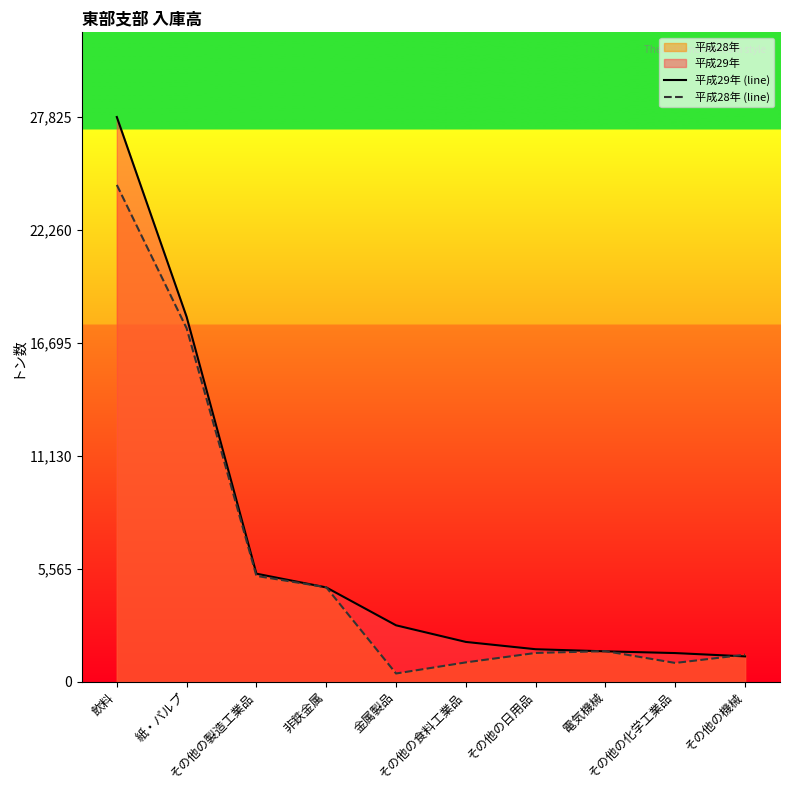

The value of 平成29年 (line) at その他の機械 is 1240. True or false?

True